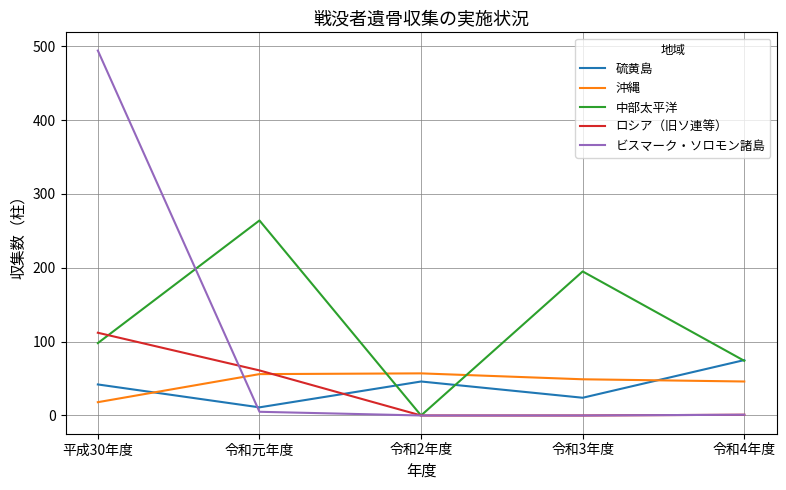

The value of 沖縄 at 令和元年度 is 56. True or false?

True